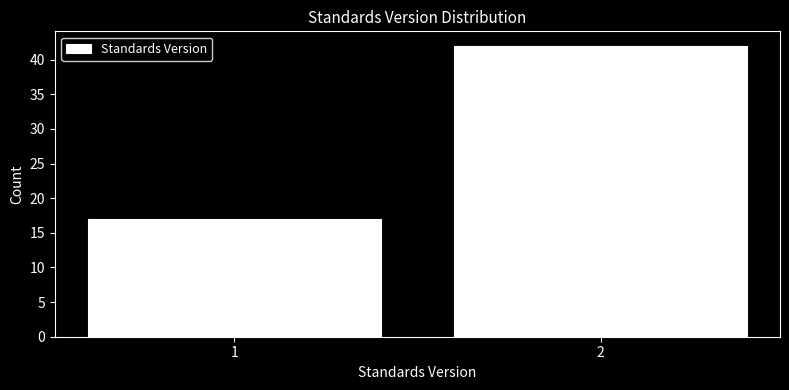

Reading right to left, what are all the values shown in this chart?

2=42	1=17